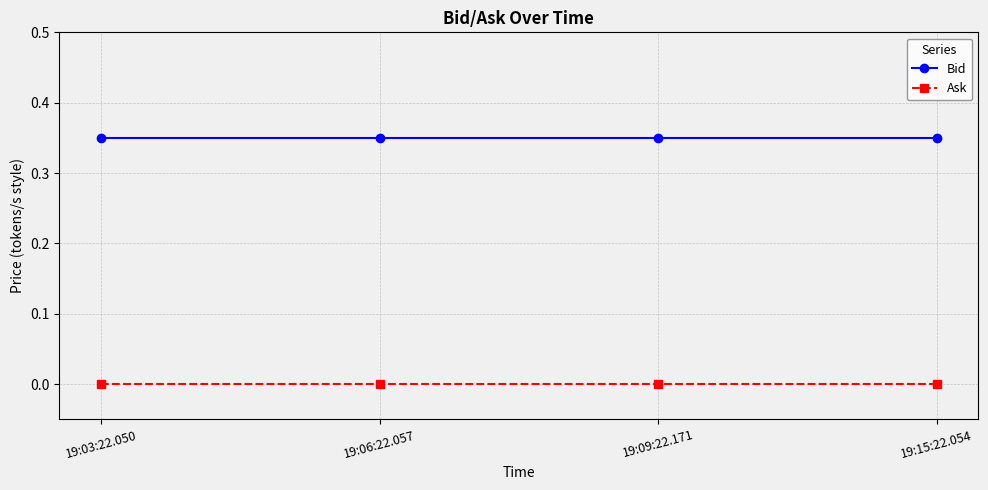

True or false: Ask and Bid cross at least once.

False